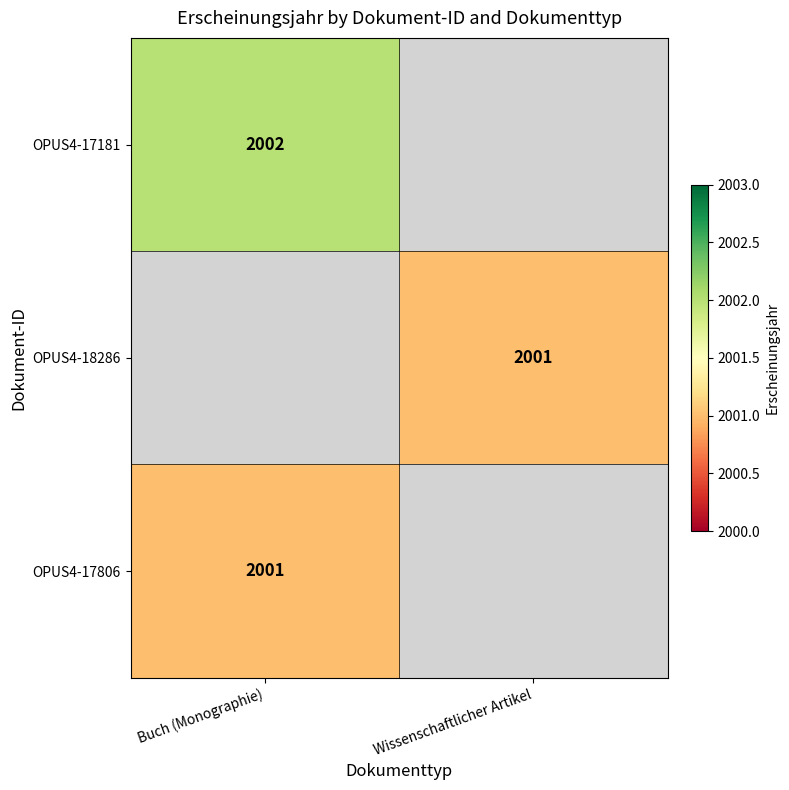

Which label corresponds to the largest value in the chart?

Buch (Monographie)